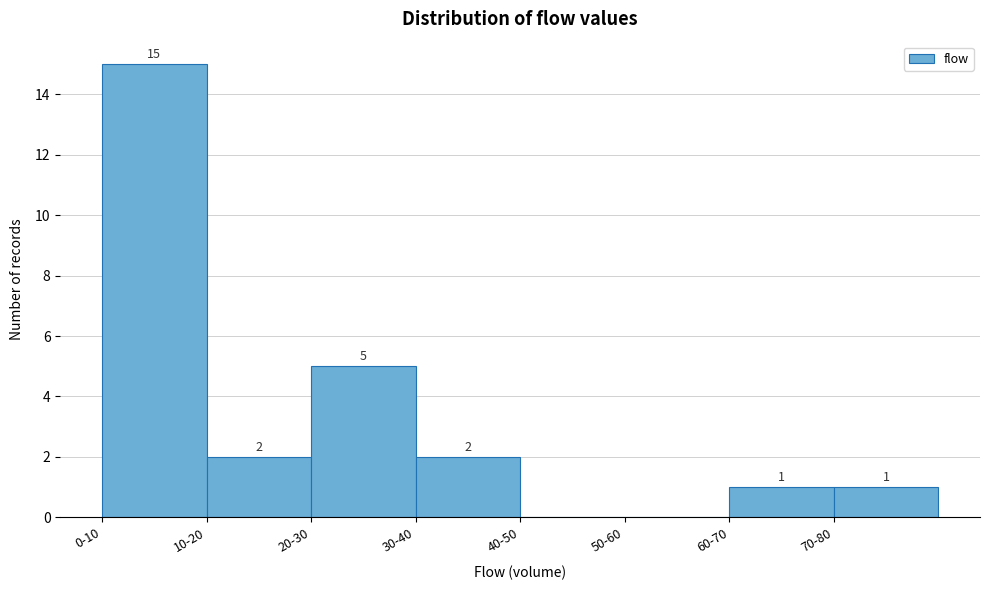

Reading left to right, what are all the values shown in this chart?

0-10=15	10-20=2	20-30=5	30-40=2	40-50=0	50-60=0	60-70=1	70-80=1